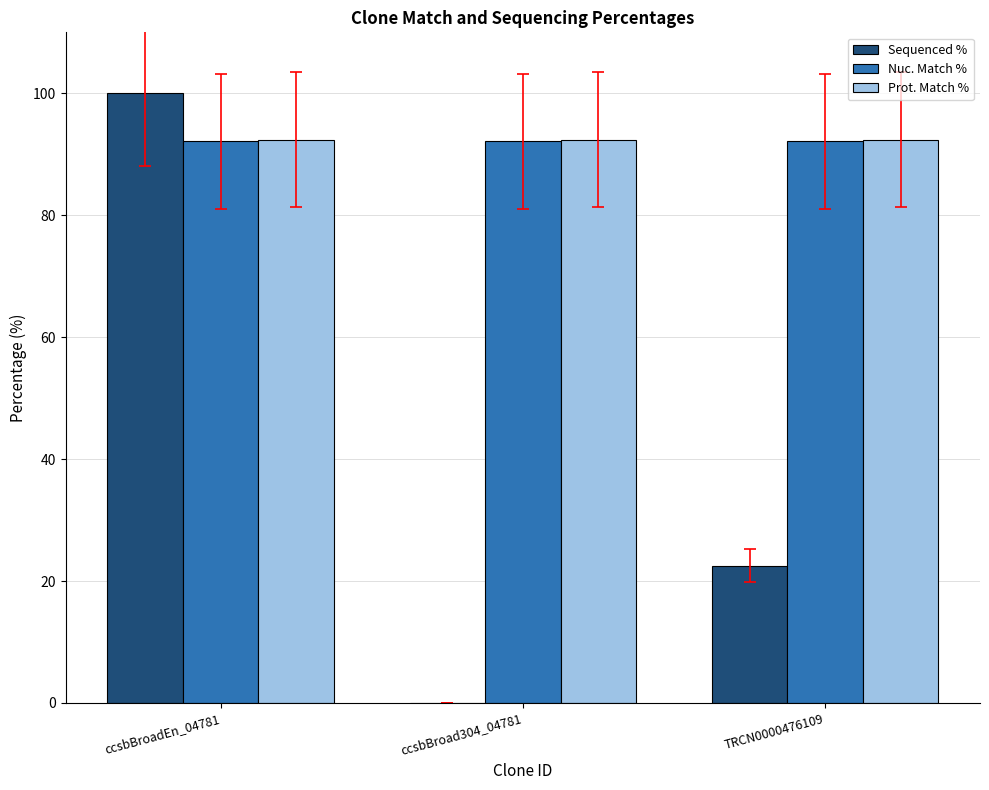

Is the value of Nuc. Match % at TRCN0000476109 greater than the value of Sequenced % at ccsbBroad304_04781?

Yes